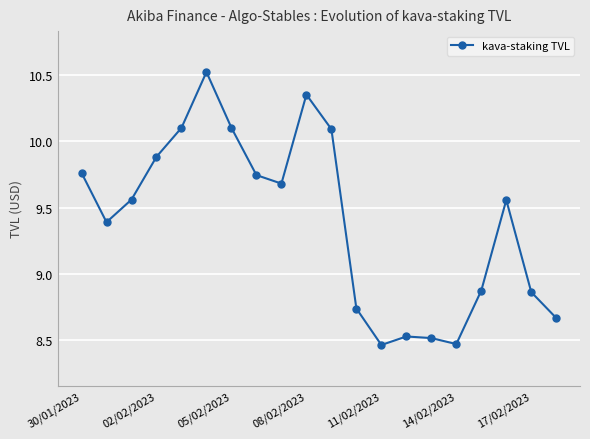

What is the value of the 11th point from the left?

10.1